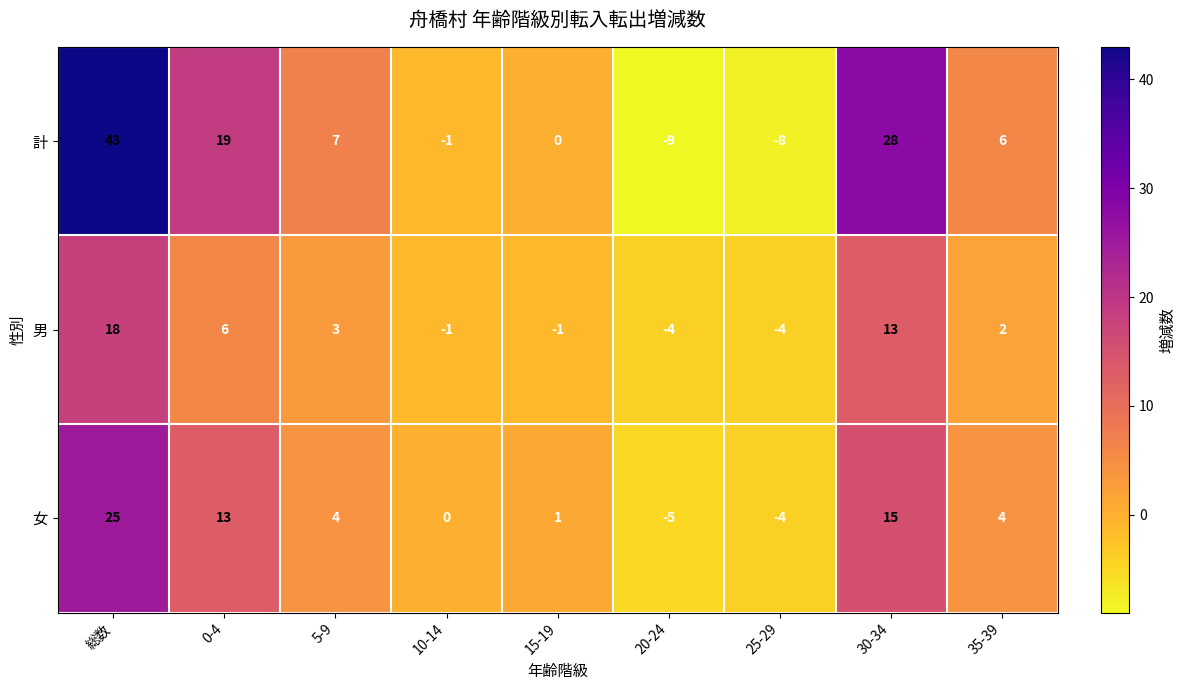

The 男 series shows 2 at 35-39. True or false?

True